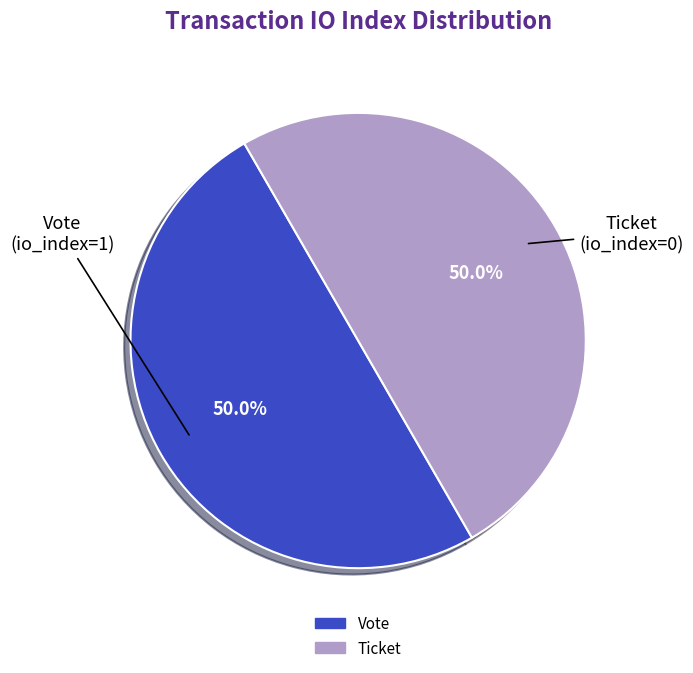

Rank the categories by value from highest to lowest.

Vote (io_index=1), Ticket (io_index=0)